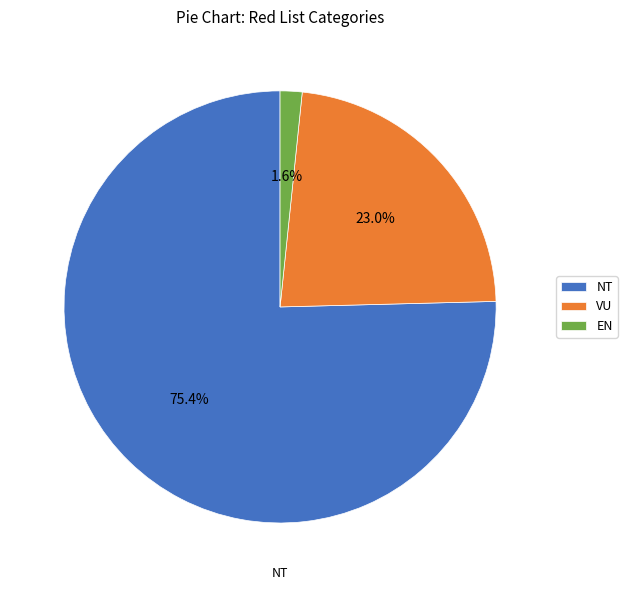

How many segments does this pie chart have?

3